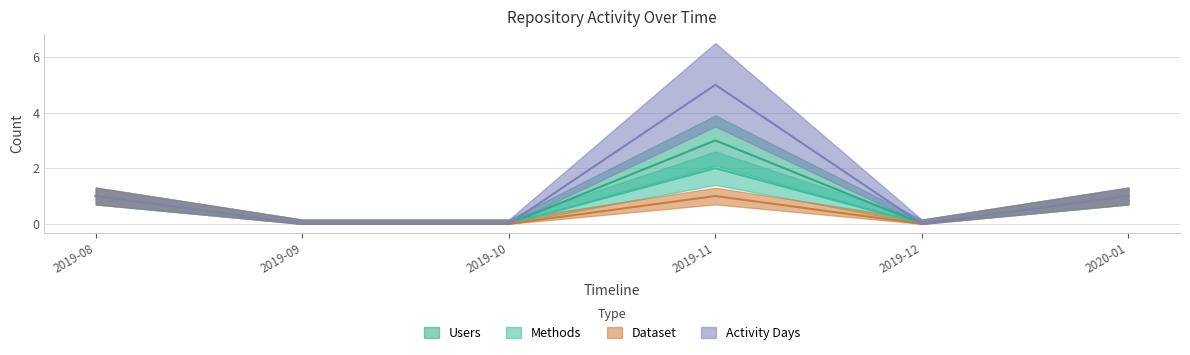

Which category has the highest value in the Methods series?

2019-11